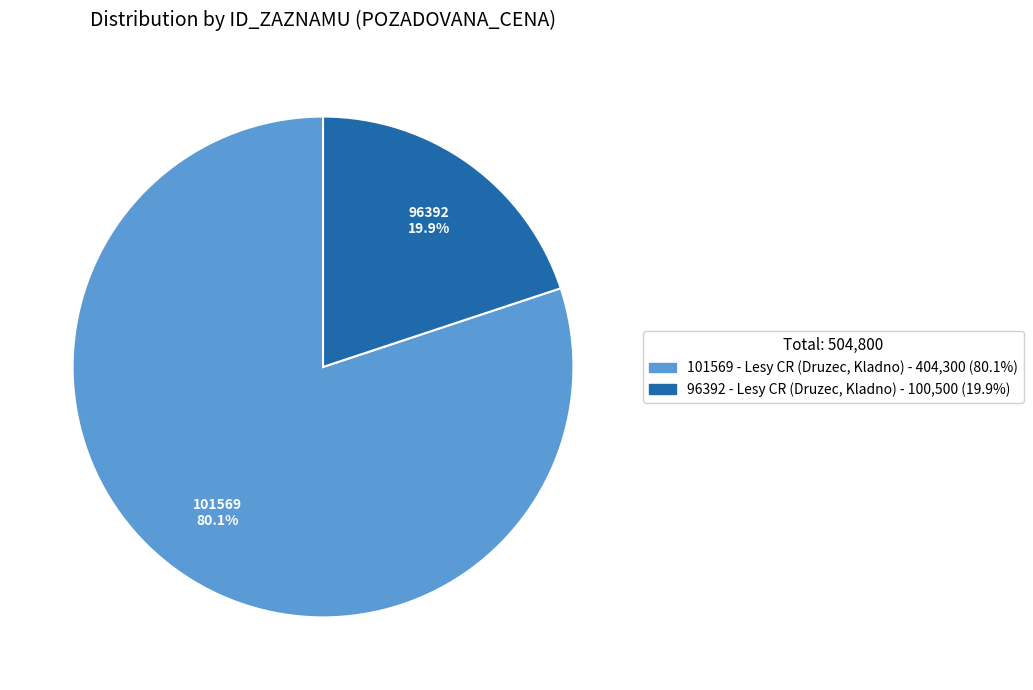

To the nearest percent, what is the average slice percentage?

50%